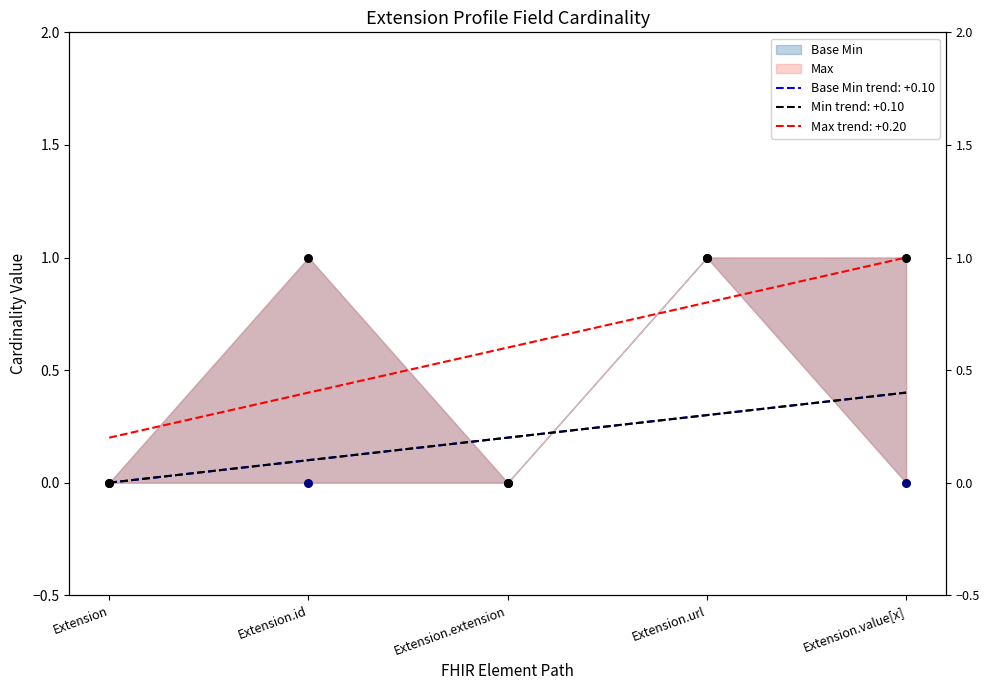

Which has a higher value, Extension.id or Extension.extension?

Extension.id